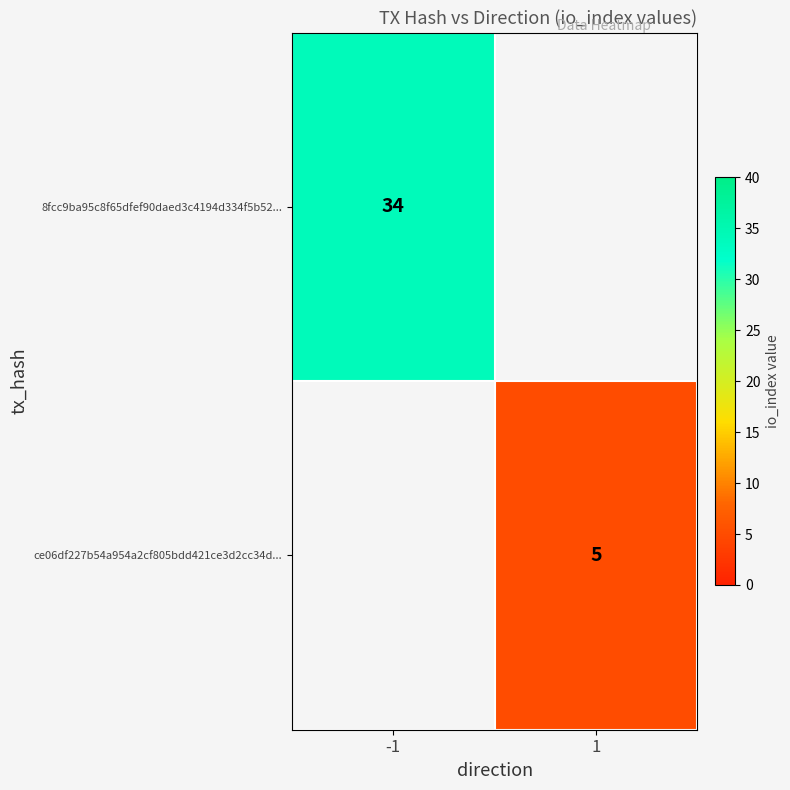

What is the smallest value displayed?

5.0